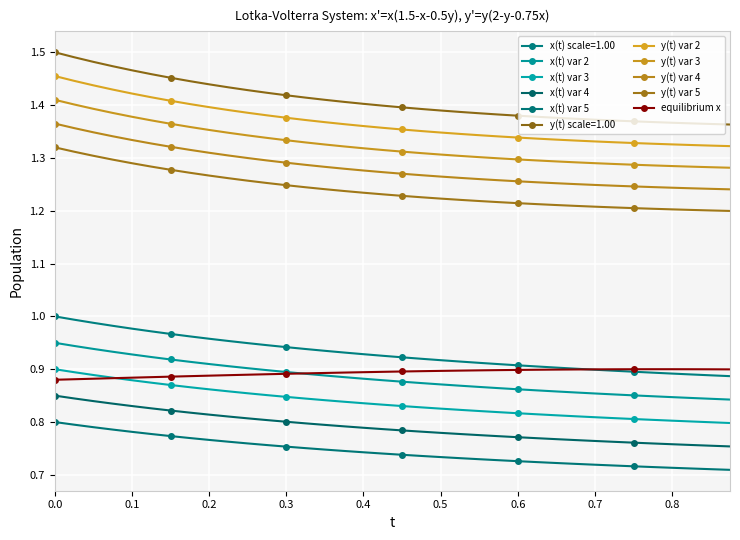

Is this an area chart (filled region under the line)?

No